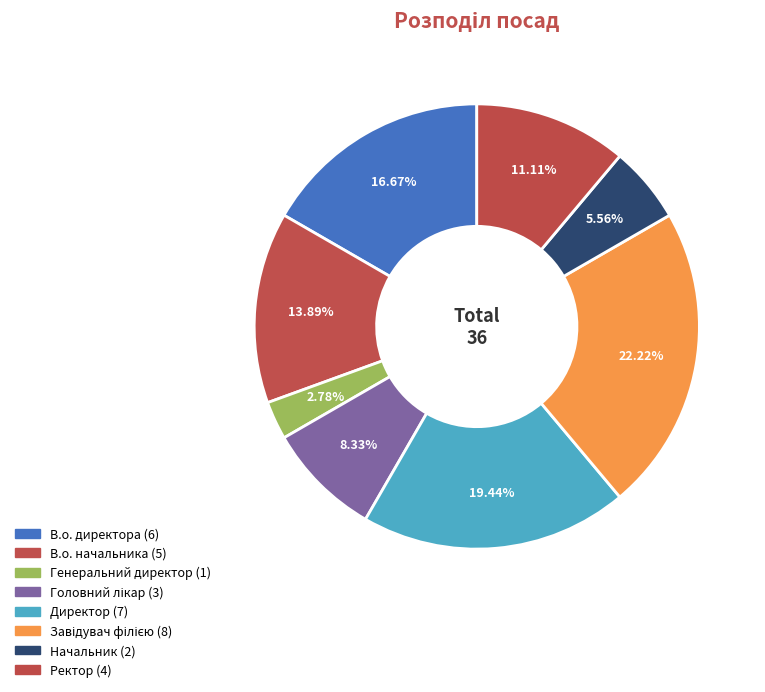

Count the number of slices in the pie.

8